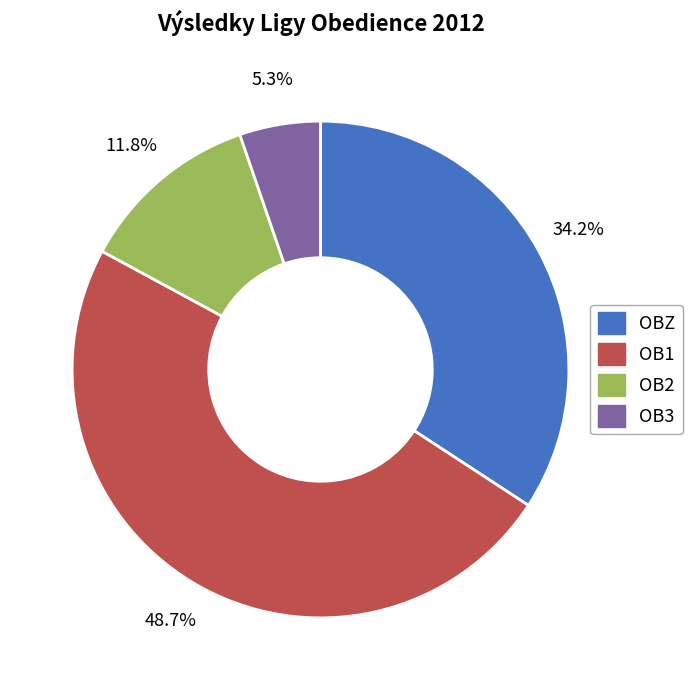

Which category has the biggest portion of the pie?

OB1